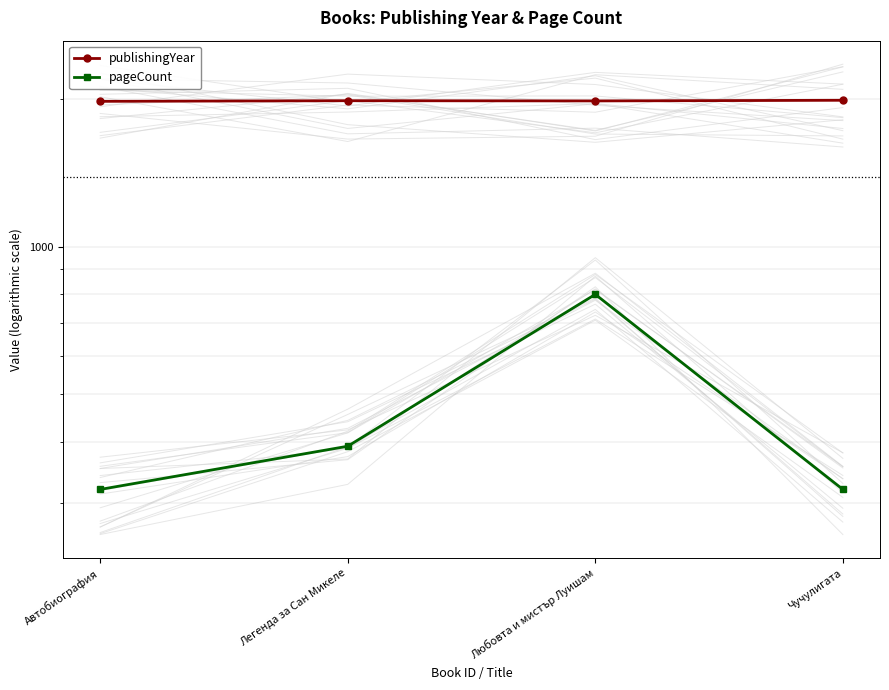

What is the difference between the pageCount values at Любовта и мистър Луишам and Чучулигата?

480